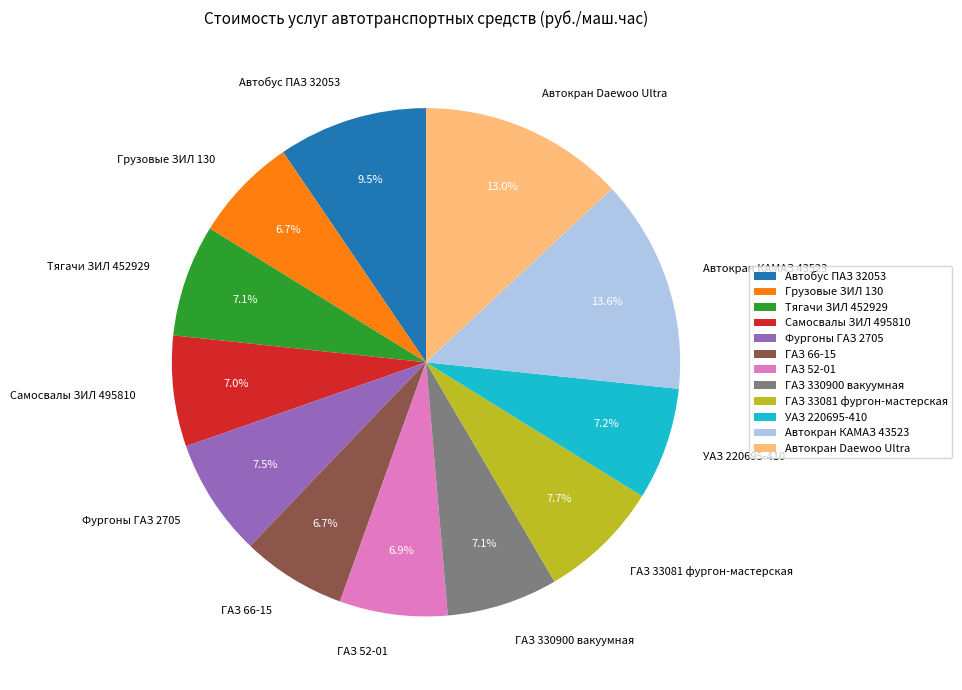

What percentage do Тягачи ЗИЛ 452929 and Фургоны ГАЗ 2705 together represent?

14.6%